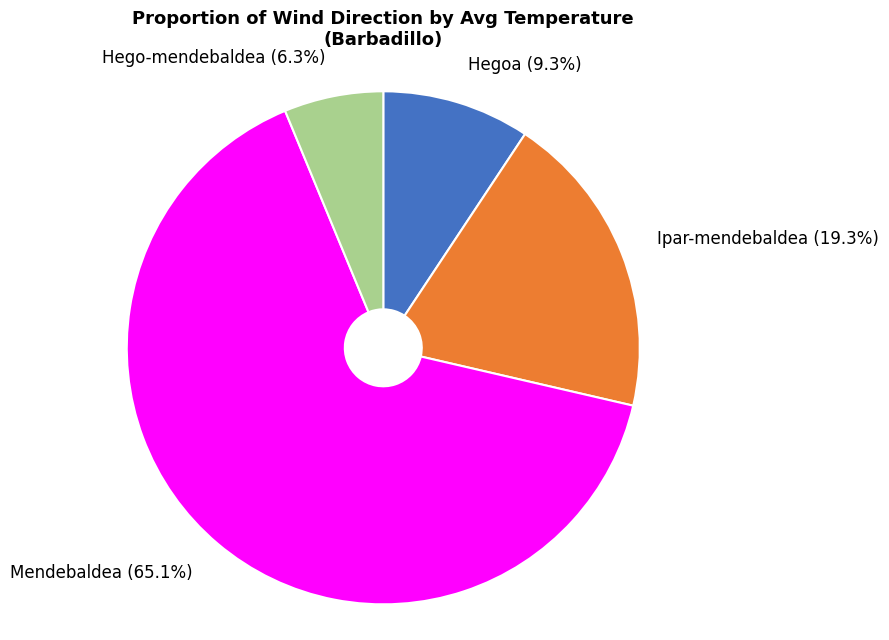

How many segments does this pie chart have?

4